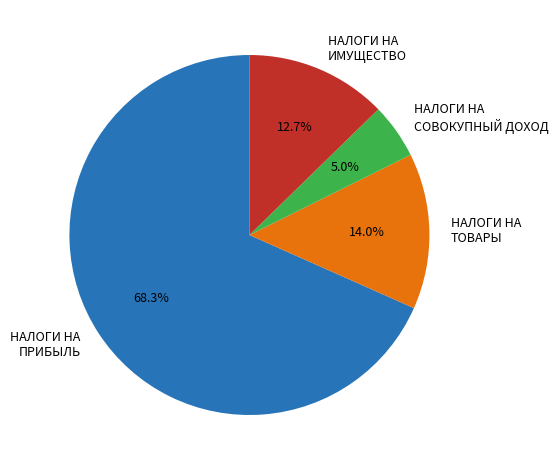

Combined, what portion of the pie is НАЛОГИ НА ПРИБЫЛЬ and НАЛОГИ НА ИМУЩЕСТВО?

81.0%